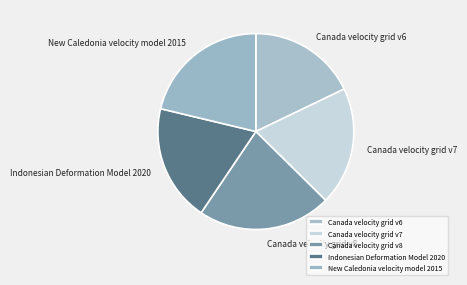

What is the ratio of the value at Canada velocity grid v8 to the value at Canada velocity grid v6?

1.2